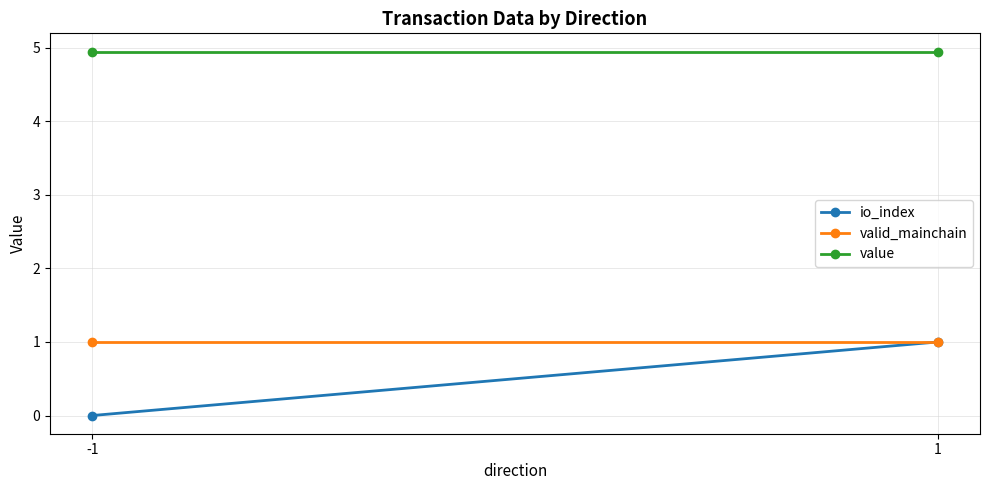

How many positive values does the io_index series have?

1